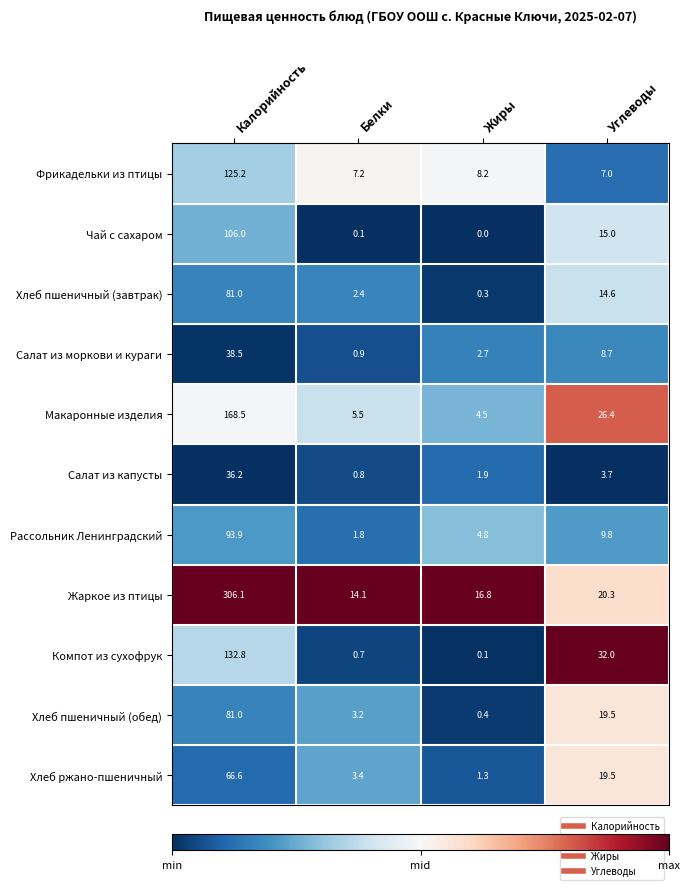

Between Калорийность and Жиры, which series saw the biggest shift?

Жаркое из птицы